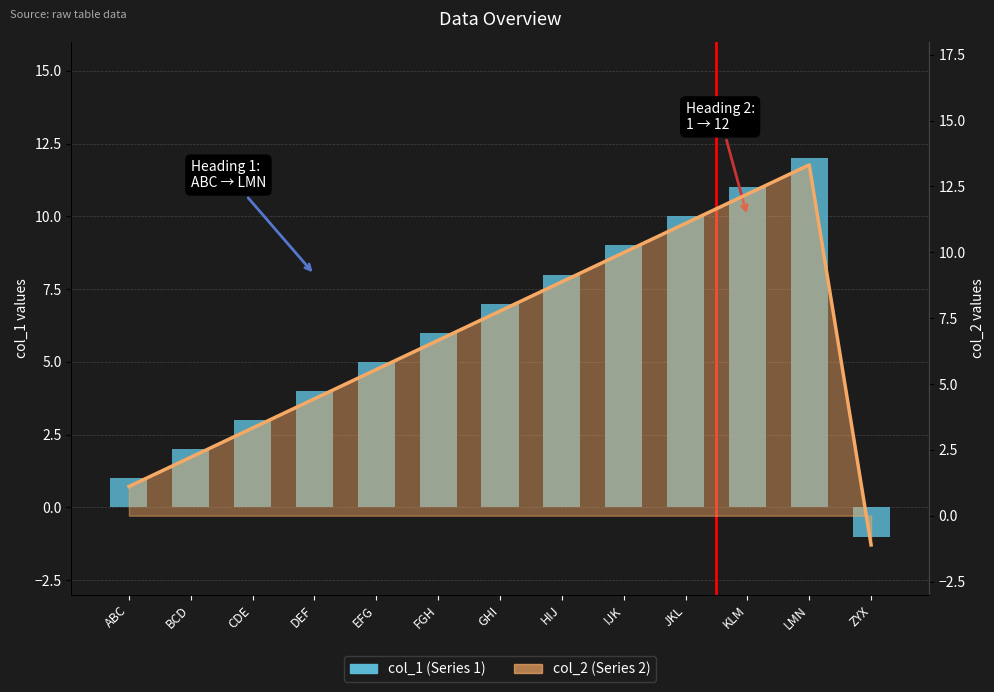

Is the value of col_1 (Series 1) at KLM greater than the value of col_2 line at LMN?

No